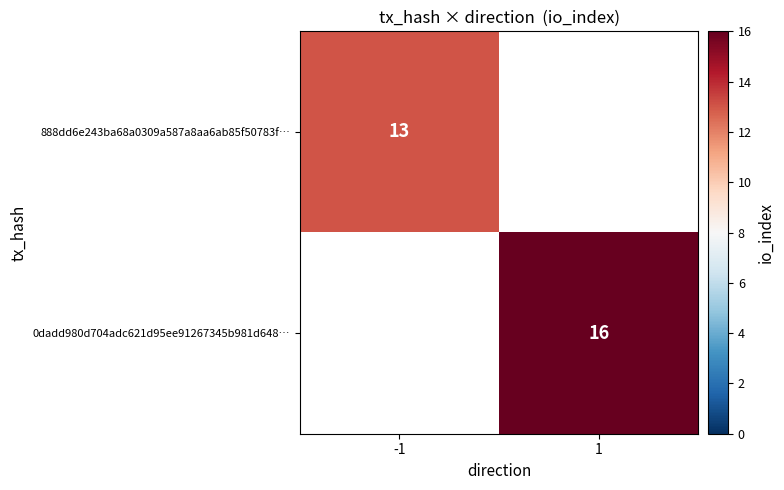

Is it true that 888dd6e243ba68a0309a587a8aa6ab85f50783f… equals 23 at -1?

False